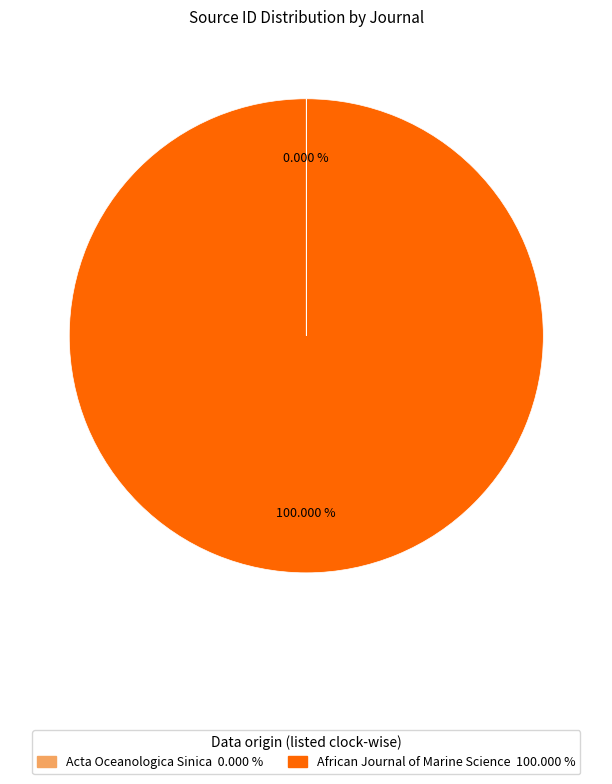

Which slice is the largest?

African Journal of Marine Science